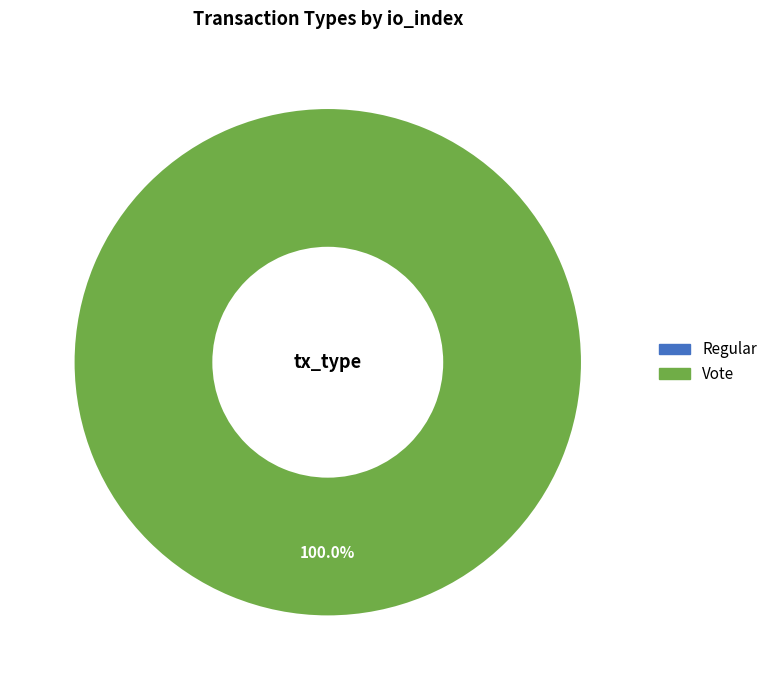

The Vote slice represents 91% of the pie. True or false?

False